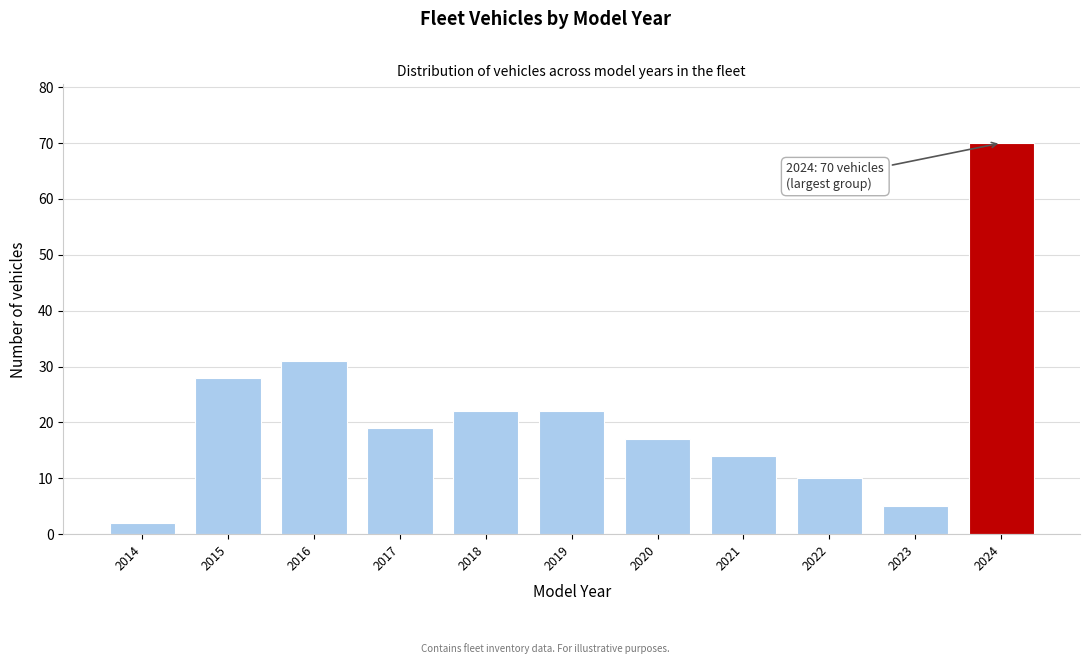

Reading left to right, extract all data points from this chart.

2	28	31	19	22	22	17	14	10	5	70